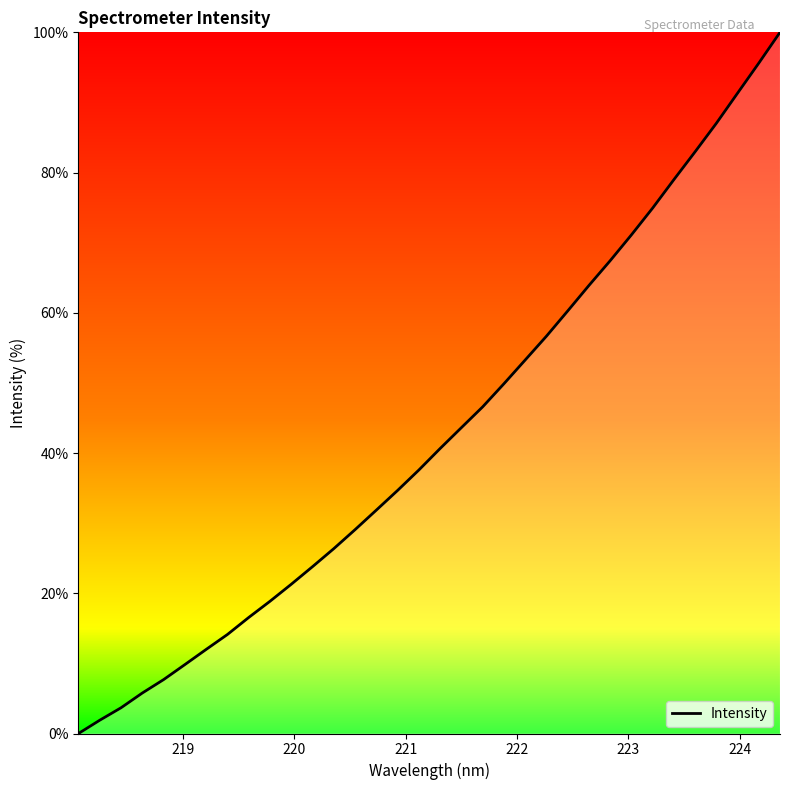

What is the difference between the maximum and minimum values?

100.0